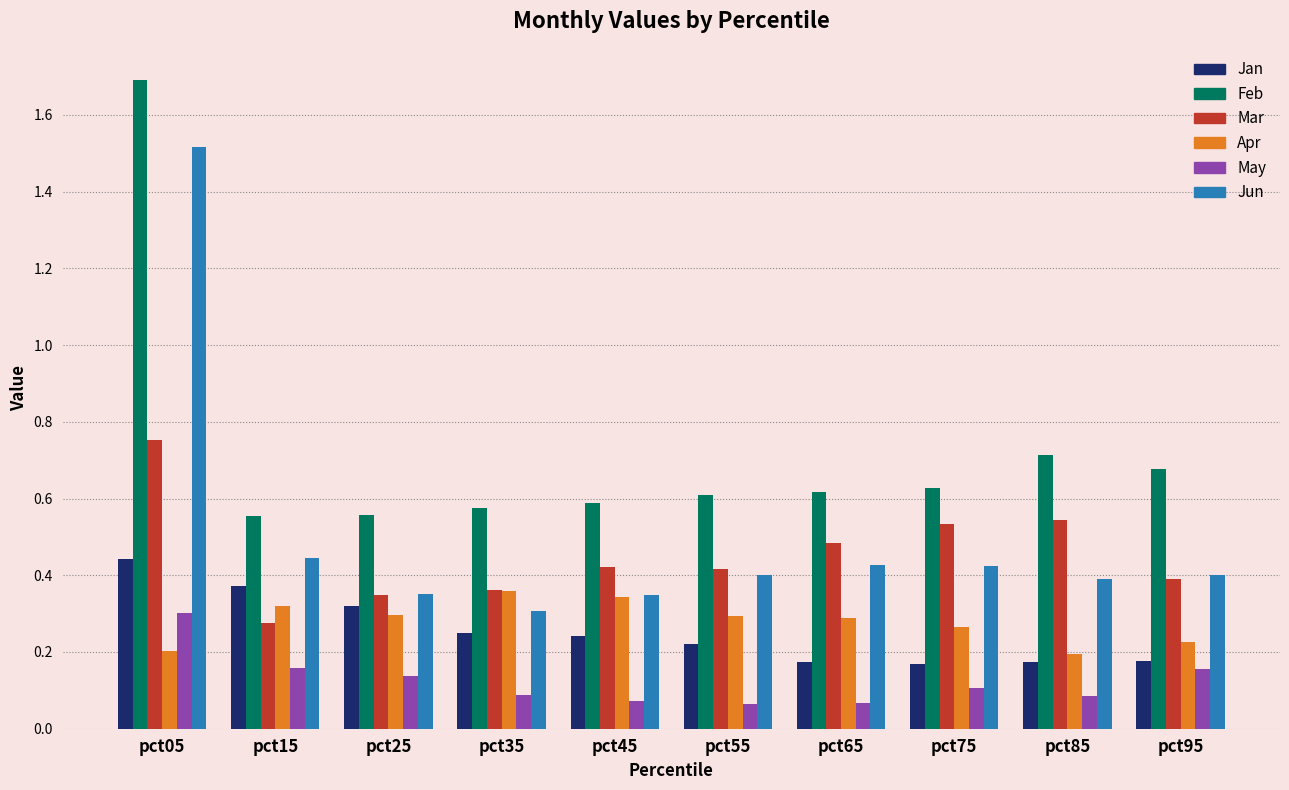

How many May values are between 0 and 1?

10